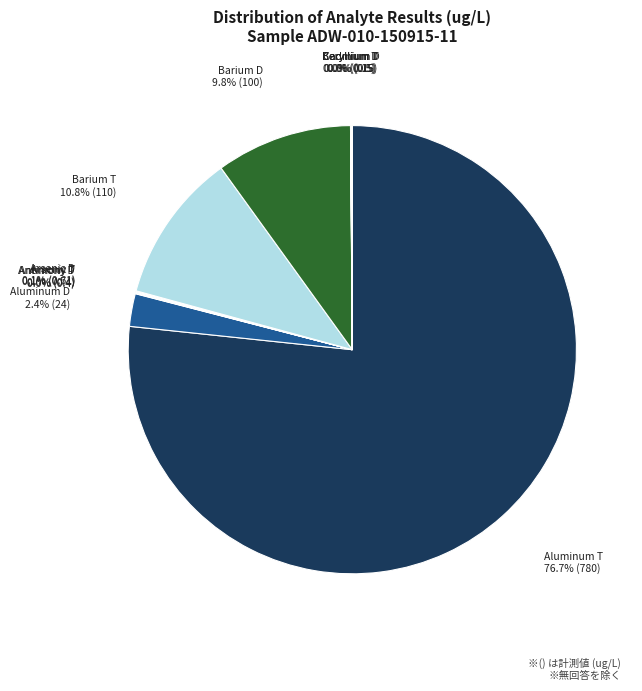

Does Aluminum D represent more than half of the total?

No